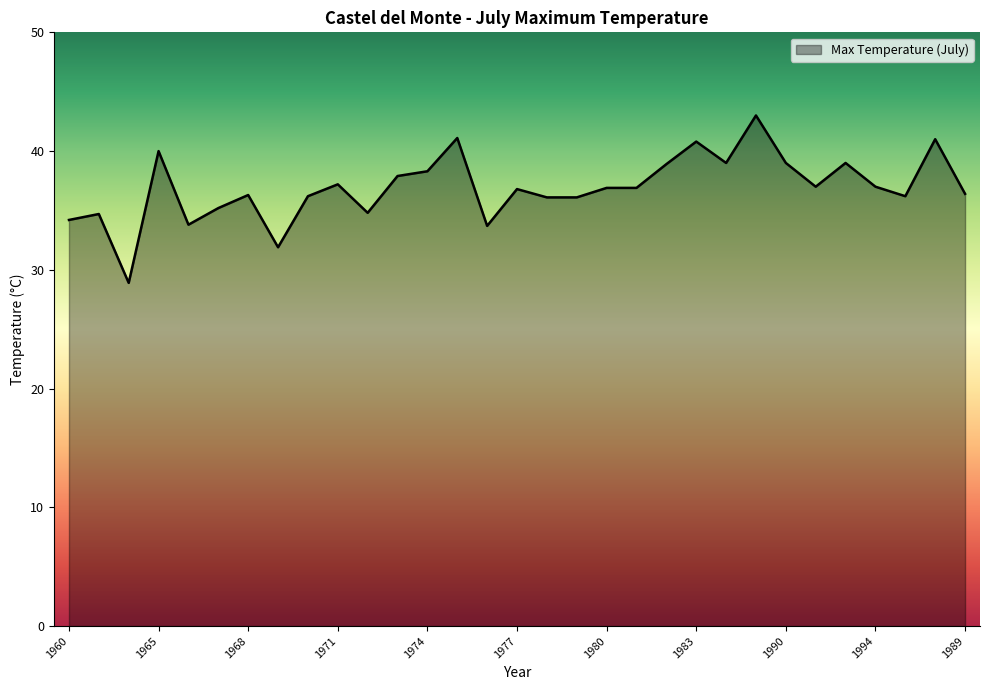

How many categories are shown in the chart?

31